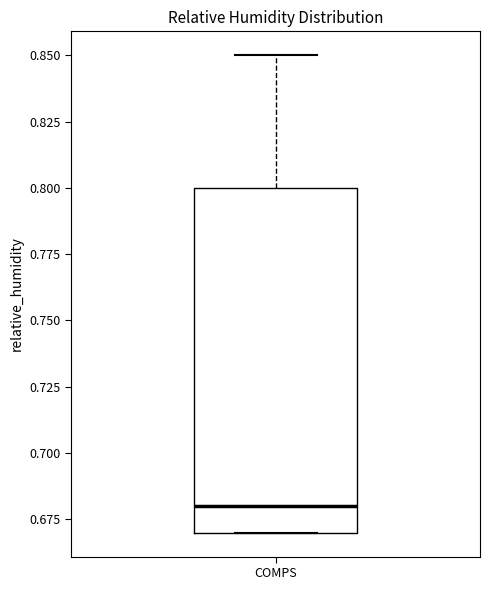

Where does the upper whisker of the box for COMPS end on the y-axis? The values are not printed on the chart, so give them approximately, as read against the axis.

0.85